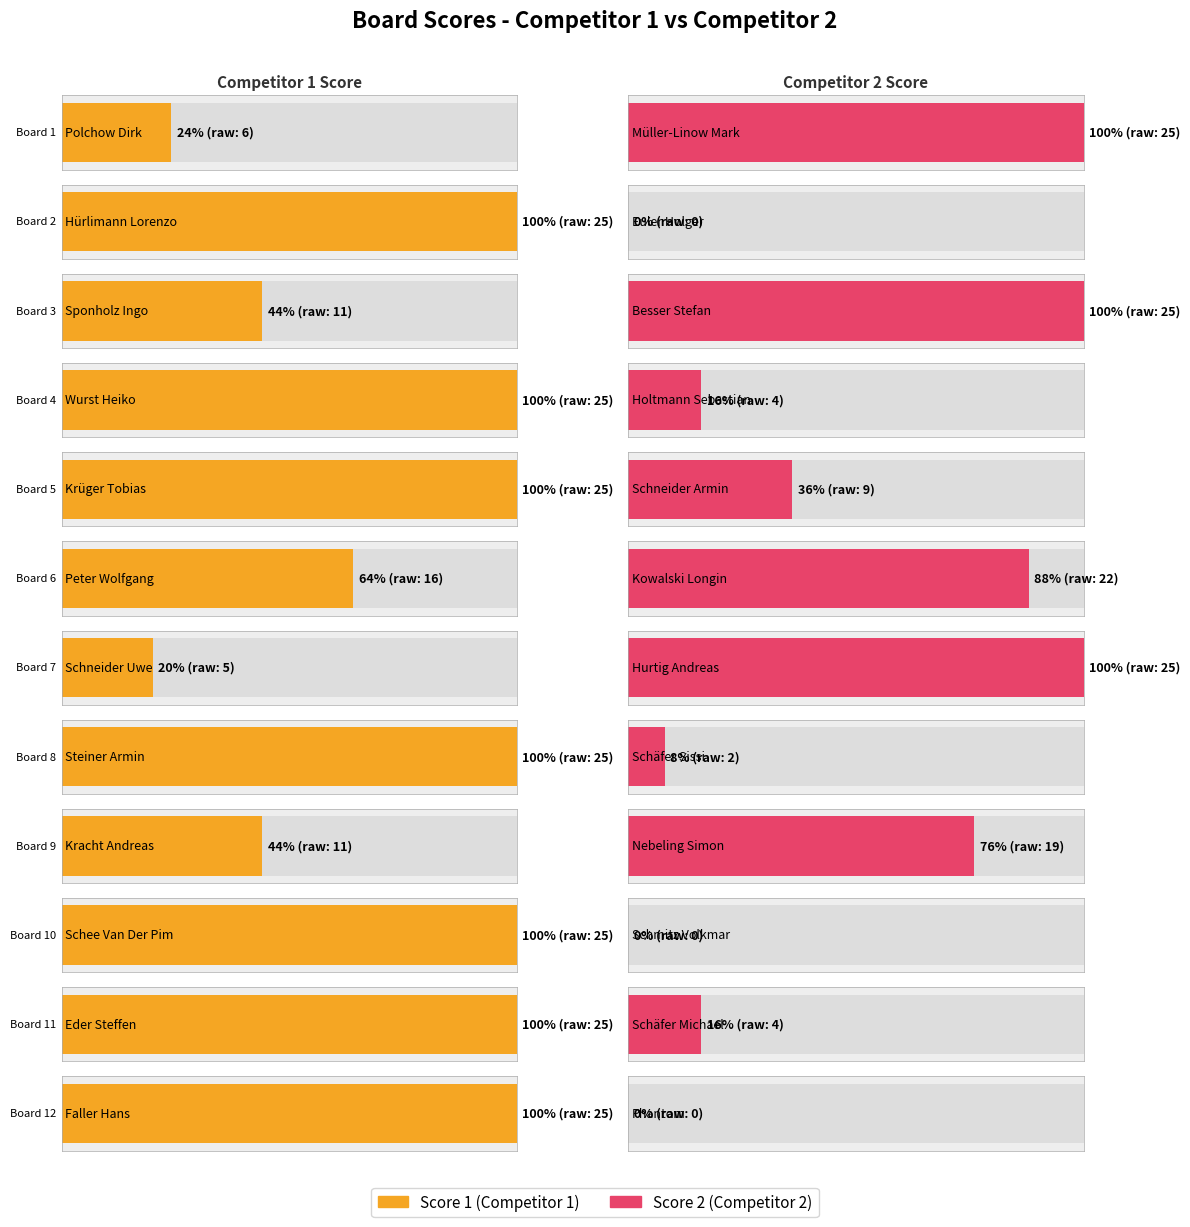

Reading left to right, list all the values displayed in this chart.

Score 1: 1=6	2=25	3=11	4=25	5=25	6=16	7=5	8=25	9=11	10=25	11=25	12=25
Score 2: 1=25	2=0	3=25	4=4	5=9	6=22	7=25	8=2	9=19	10=0	11=4	12=0